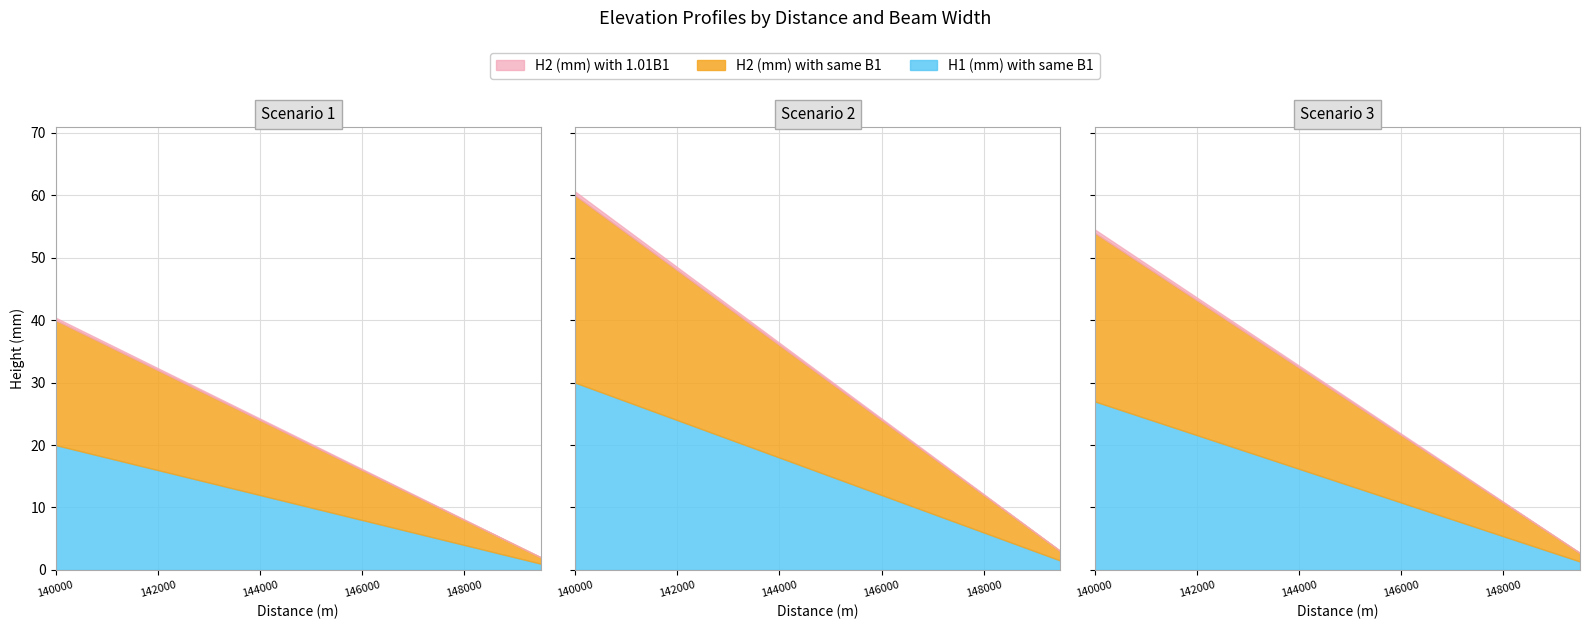

The value of H2 (mm) with same B1 at 140500 is 38.0. True or false?

True